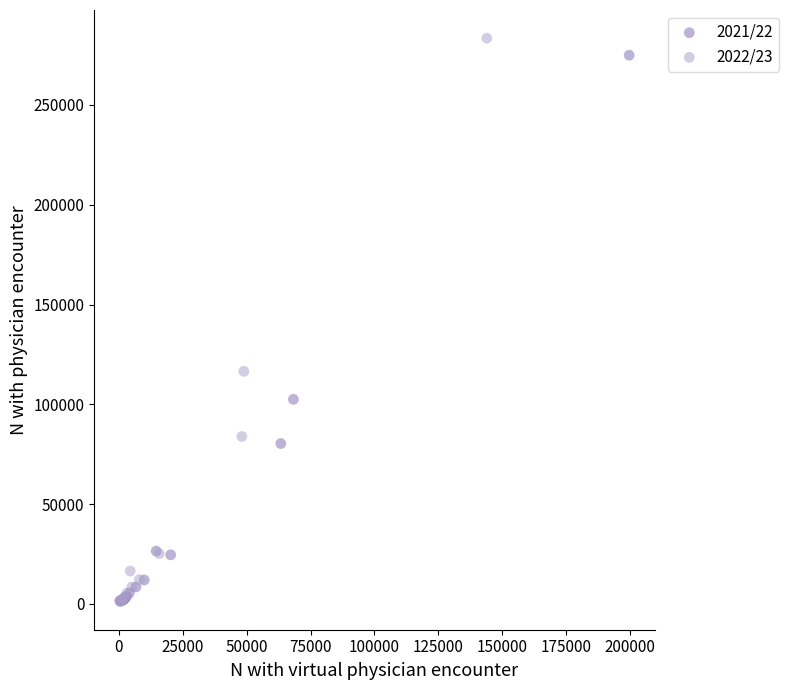

What are all the series names shown in the legend?

2021/22, 2022/23